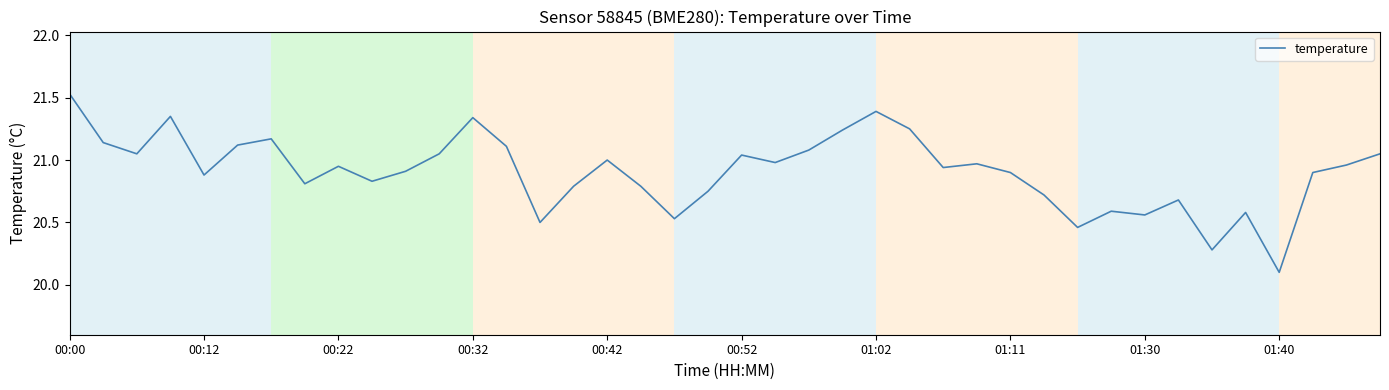

What is the minimum value shown in the chart?

20.1